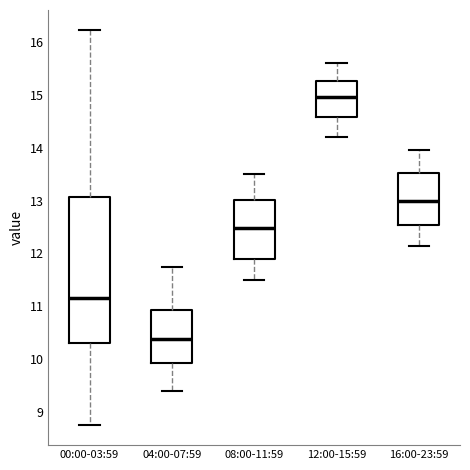

Which box is the tallest, from its lower edge to its upper edge?

00:00-03:59